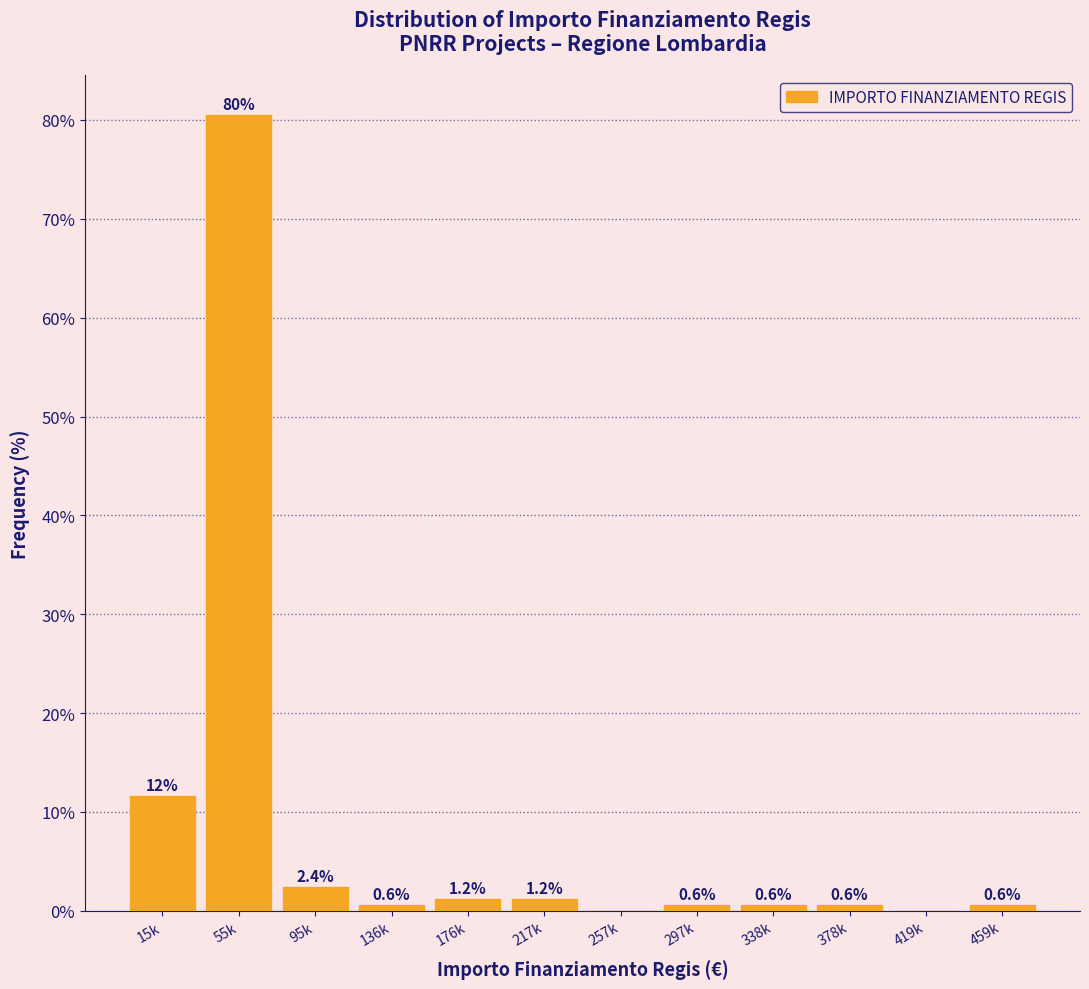

Reading left to right, what are all the values shown in this chart?

15k=11.6	55k=80.5	95k=2.4	136k=0.6	176k=1.2	217k=1.2	257k=0.0	297k=0.6	338k=0.6	378k=0.6	419k=0.0	459k=0.6